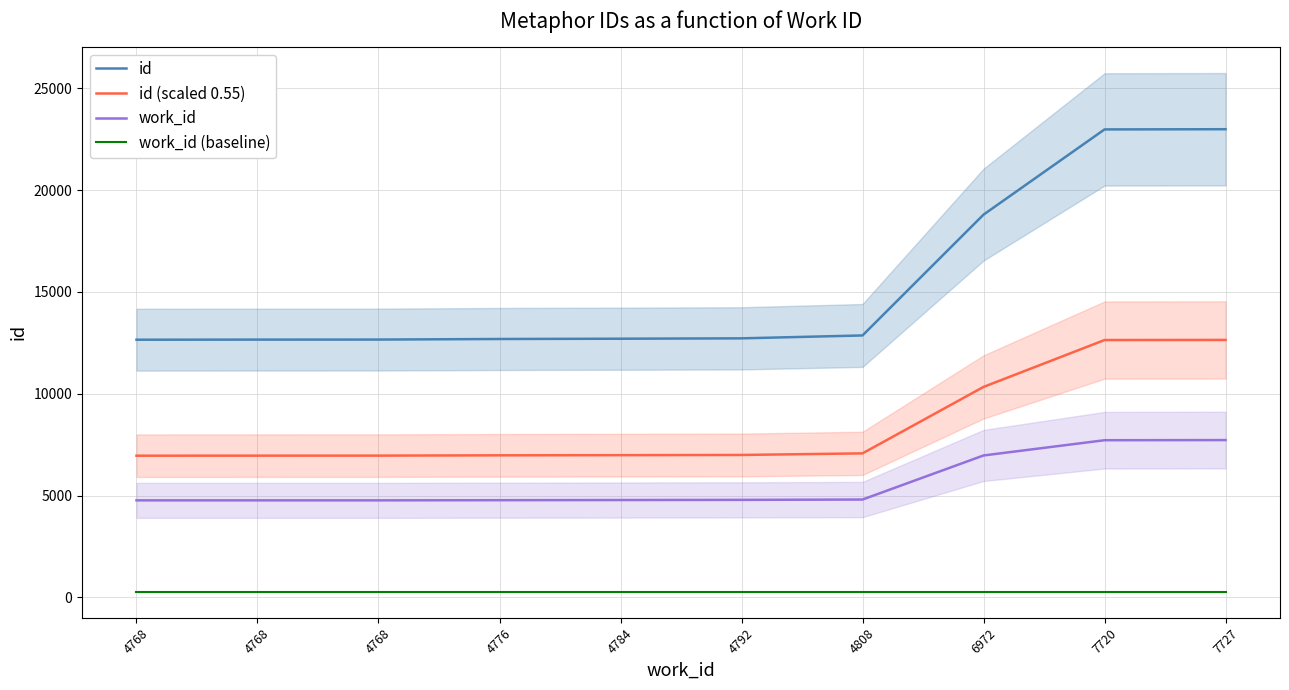

Does the chart have visible grid lines?

Yes